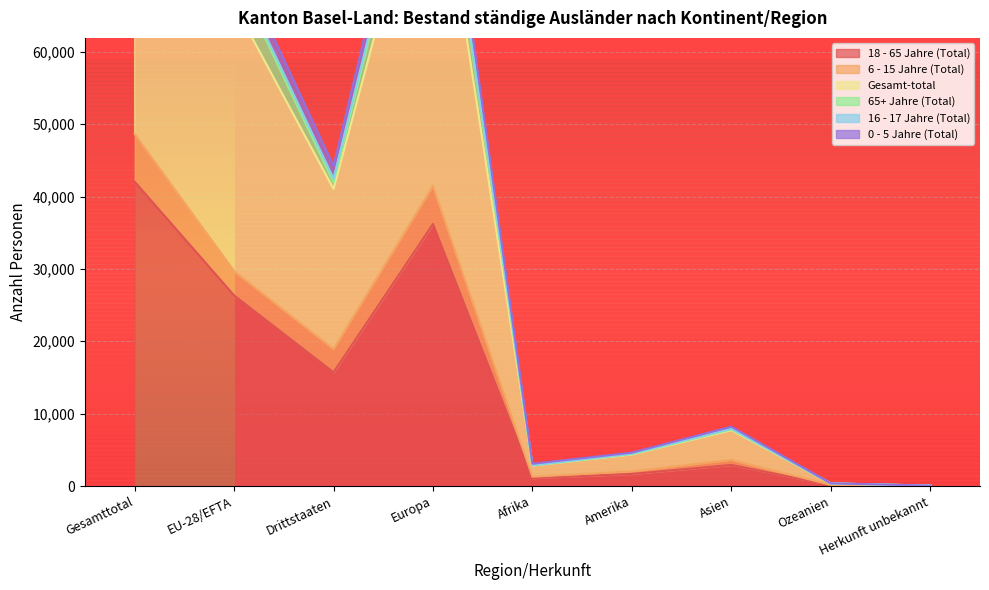

The 18 - 65 Jahre (Total) series shows 36205 at Europa. True or false?

True